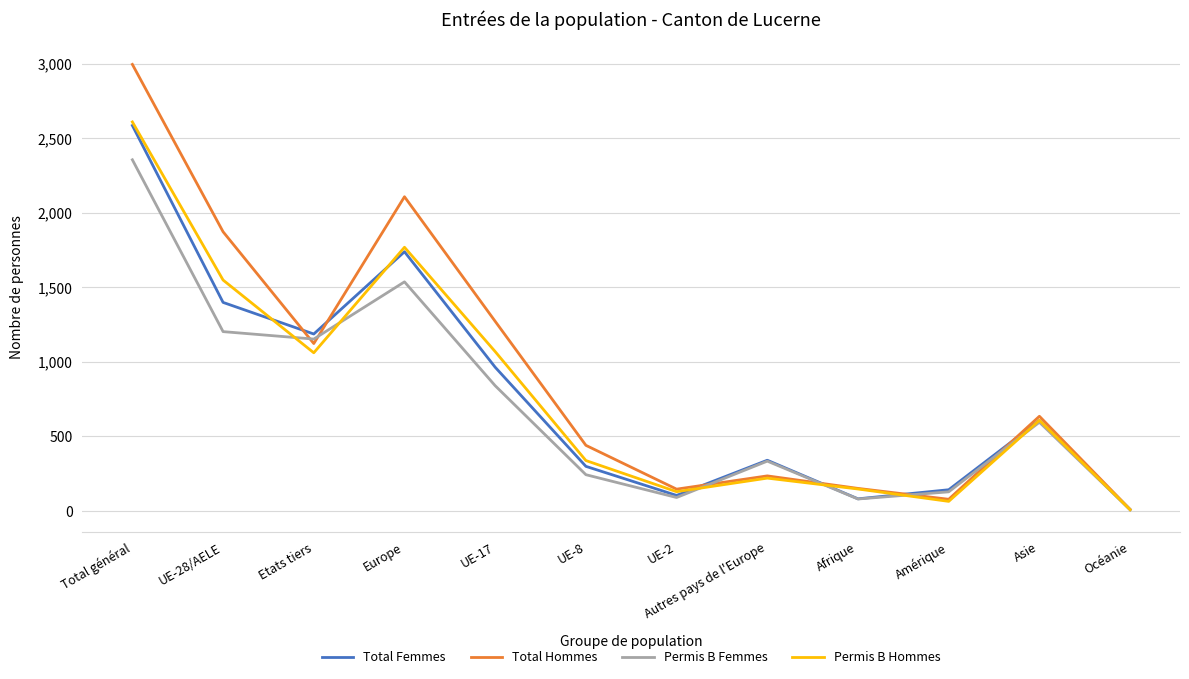

Is it true that Total Hommes equals 10 at Océanie?

True